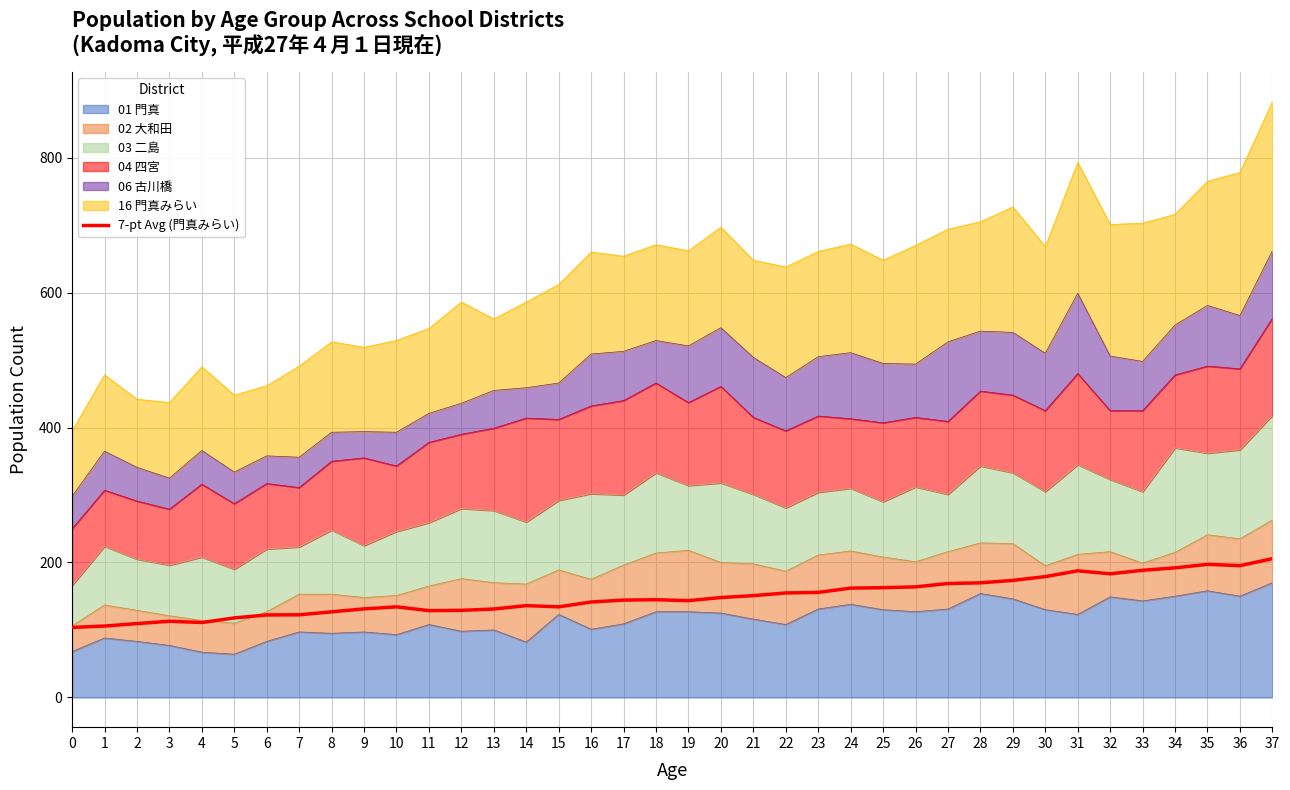

Does the chart have visible grid lines?

Yes